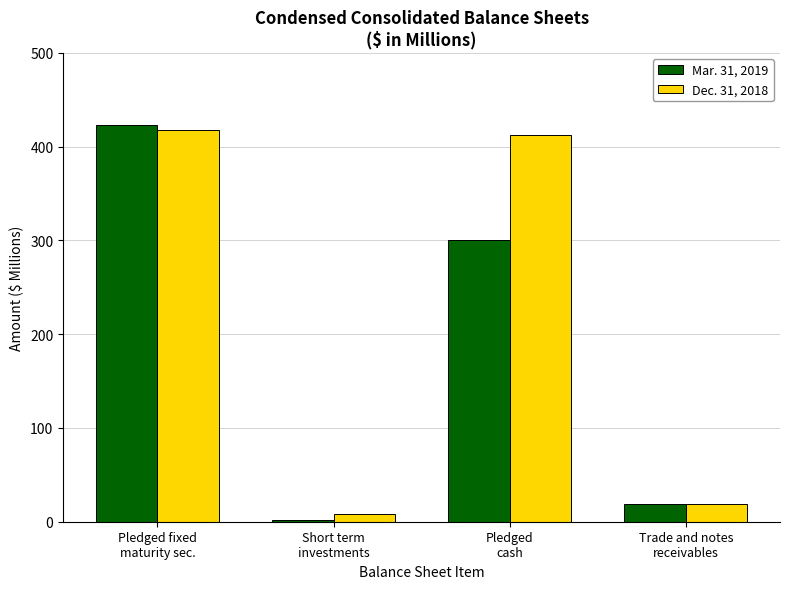

What is the sum of all Dec. 31, 2018 values?

857